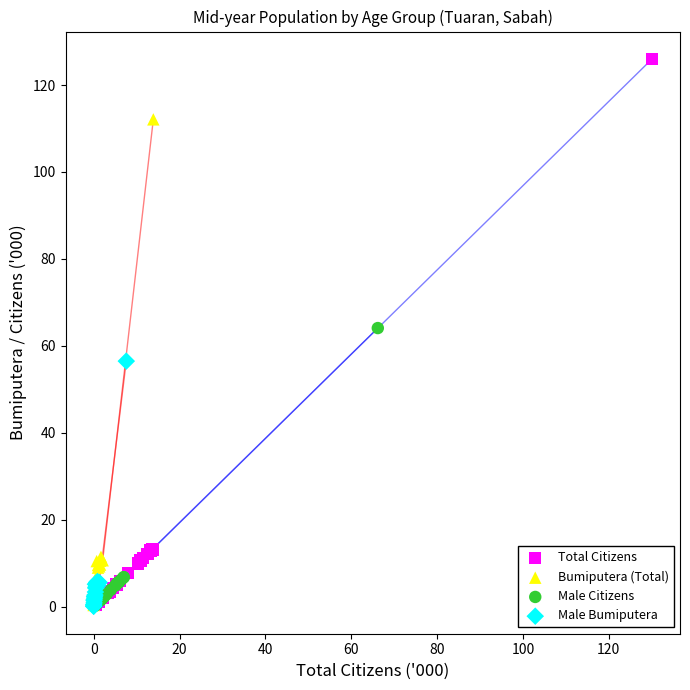

Which series reaches the maximum Y coordinate?

Total Citizens